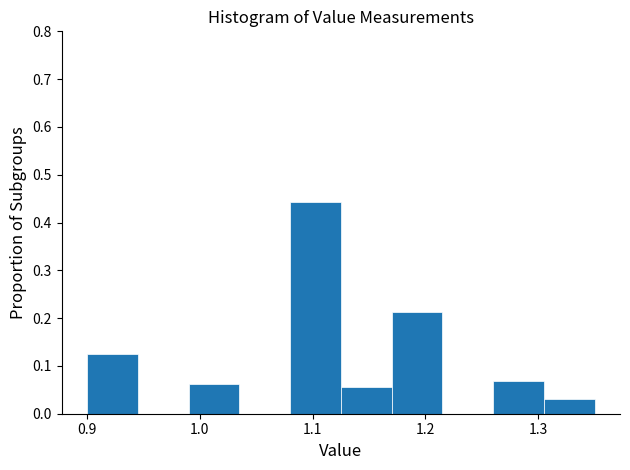

How tall is the bar that spans 1.170 to 1.215 on the x-axis? Neither the bar edges nor the heights are printed on the chart, so give them approximately, as read against the axes.

0.21